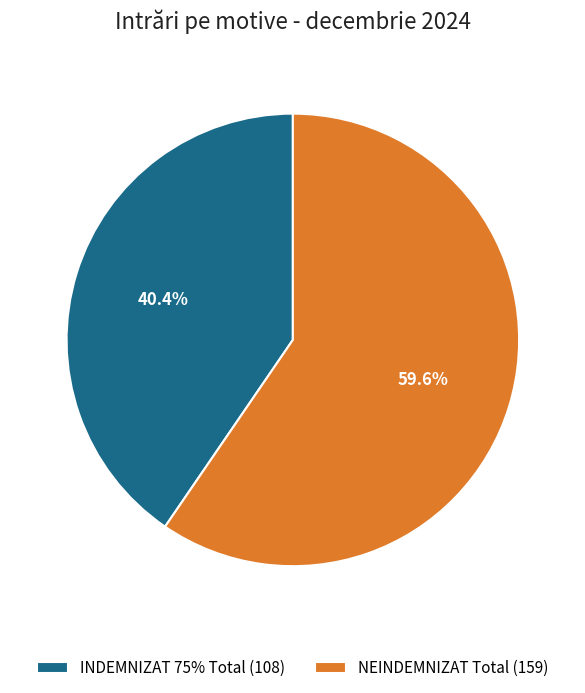

Count the number of slices in the pie.

2